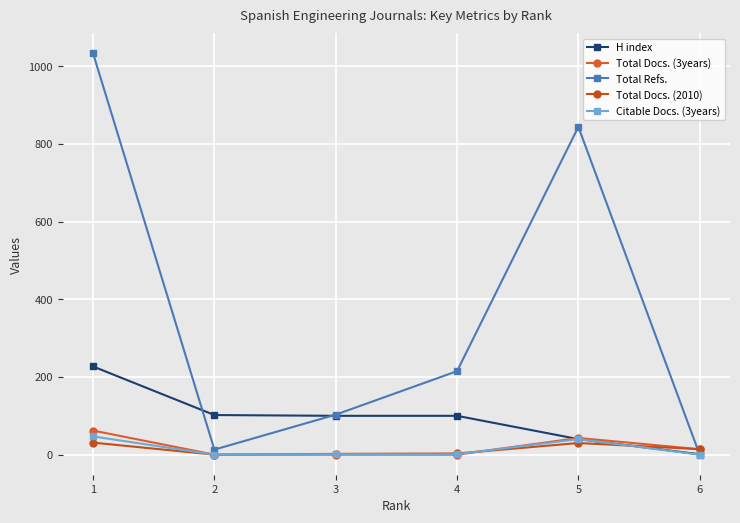

Between 3 and 5, which series saw the biggest shift?

Total Refs.